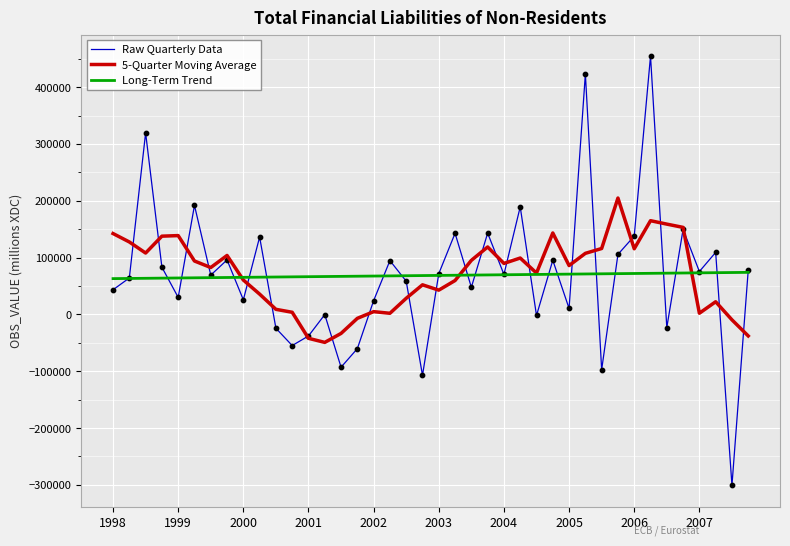

Which series has the largest range (max minus min)?

Raw Quarterly Data